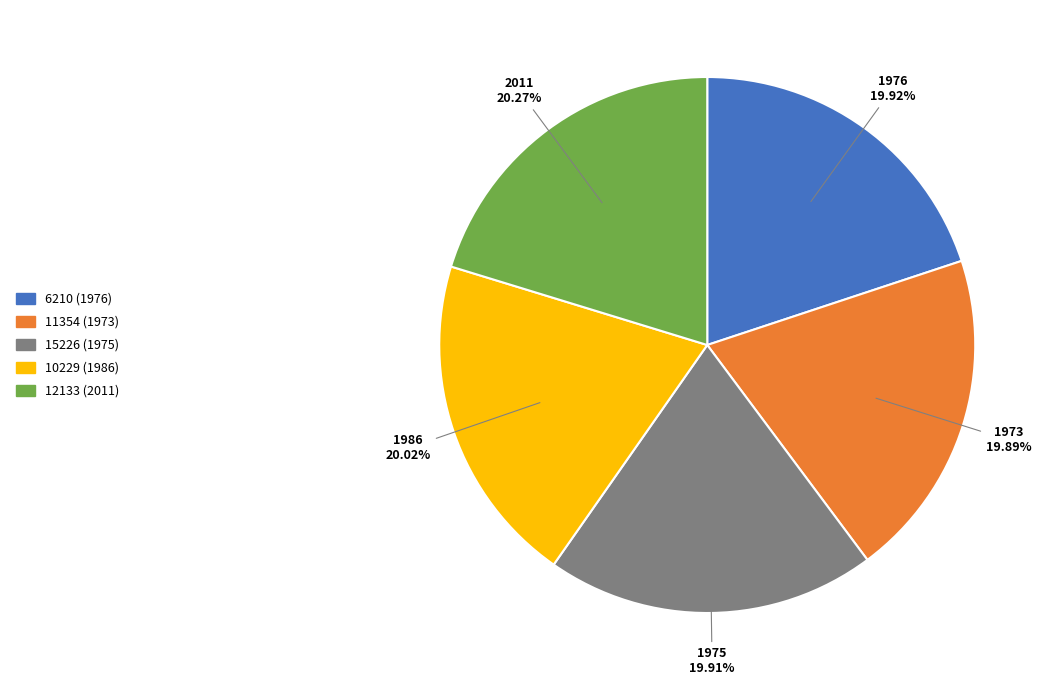

How many slices are in this pie chart?

5